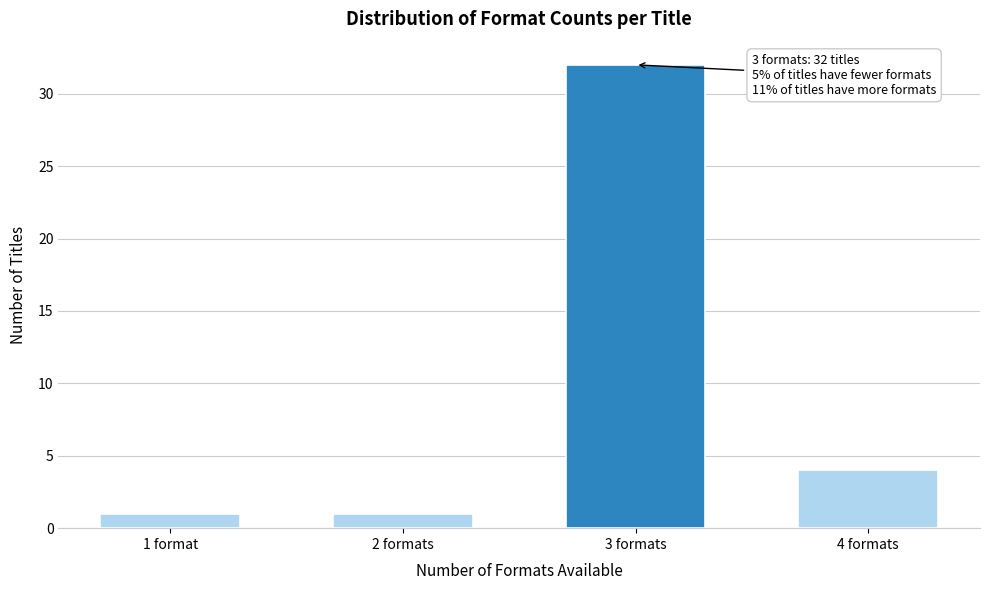

Reading right to left, list all the values displayed in this chart.

4	32	1	1